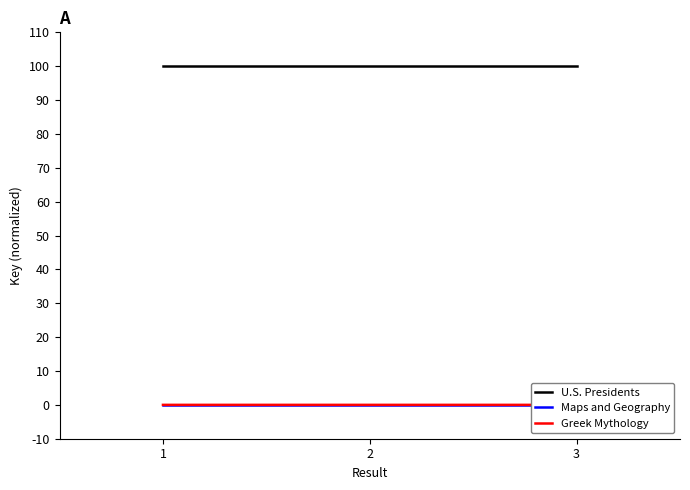

Is it true that U.S. Presidents equals 100.0 at 3?

True